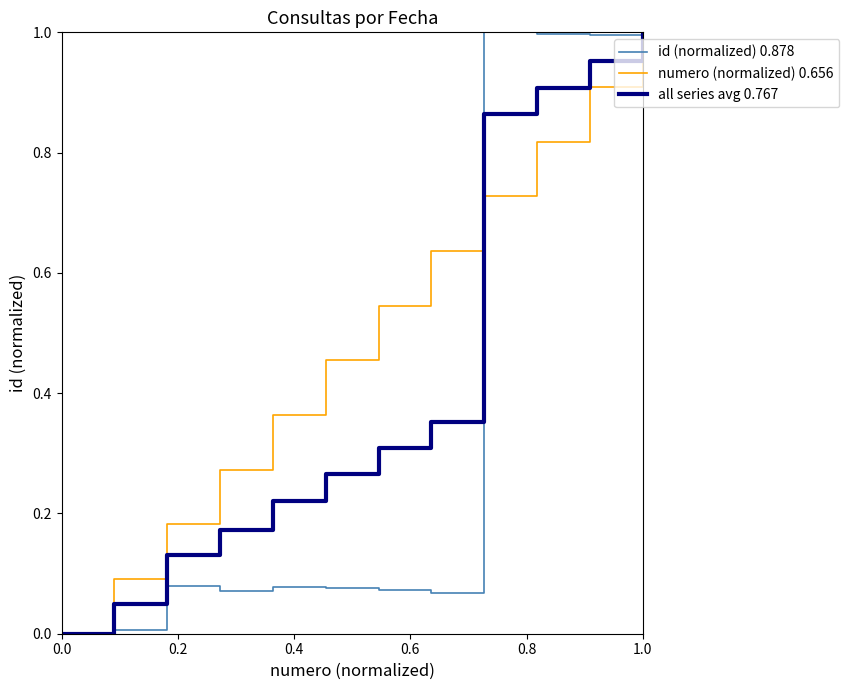

Which series has the largest range (max minus min)?

id (normalized) 0.878